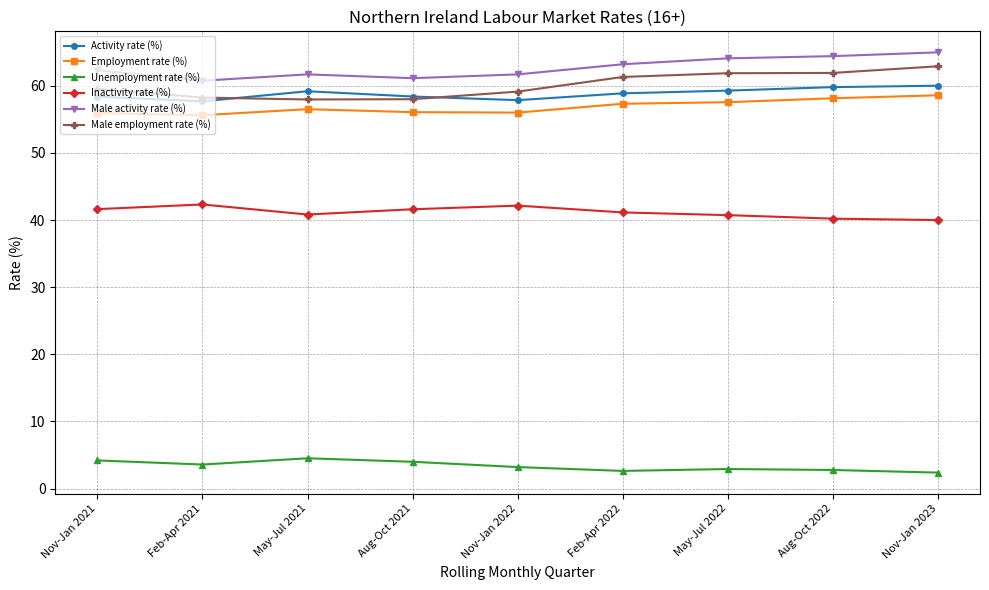

Read the Male activity rate (%) value at May-Jul 2022.

64.1